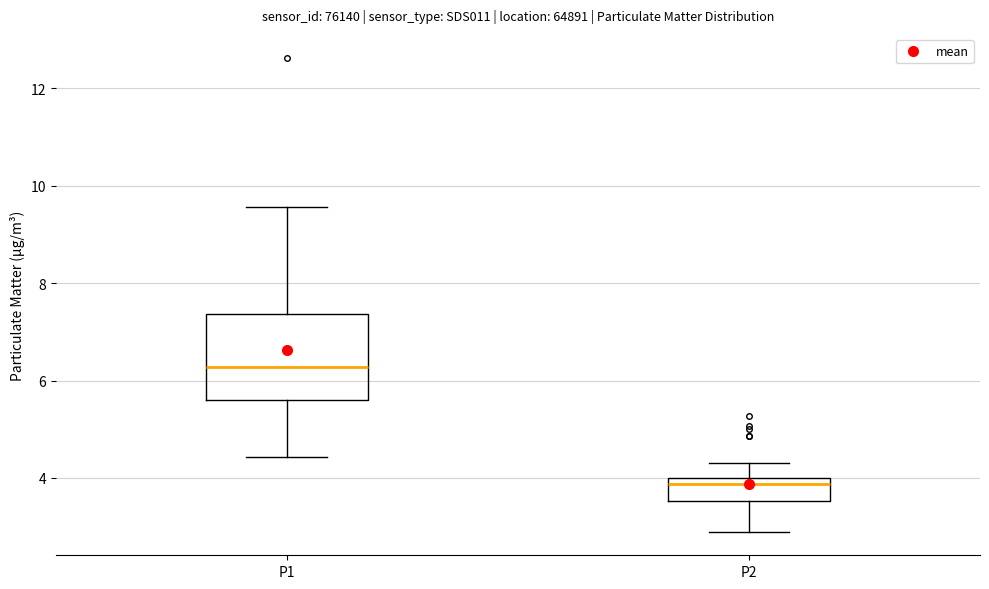

Reading left to right, read every box against the y-axis: the position of its median line, the range the box covers, and the ends of its whiskers. The values are not printed on the chart, so give them approximately, as read against the axis.

P1: median 6.2, box 5.6 to 7.4, whiskers 4.4 to 9.6
P2: median 3.8, box 3.6 to 4.0, whiskers 3.0 to 4.4